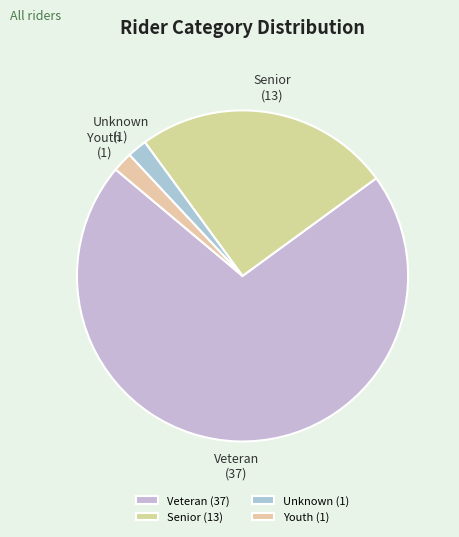

Does any single category account for the majority?

Yes